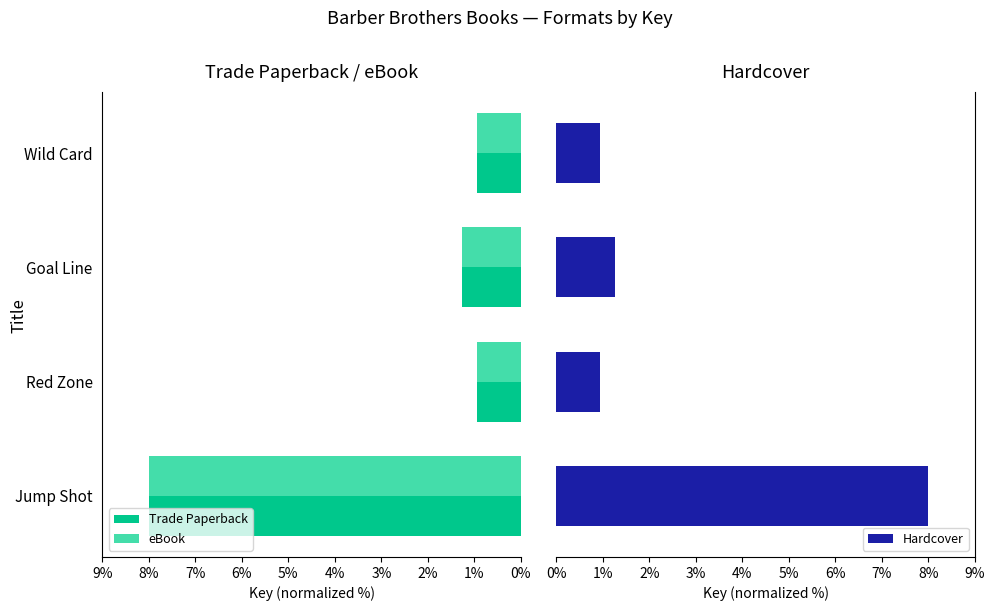

What is the average value of the eBook series?

2.8